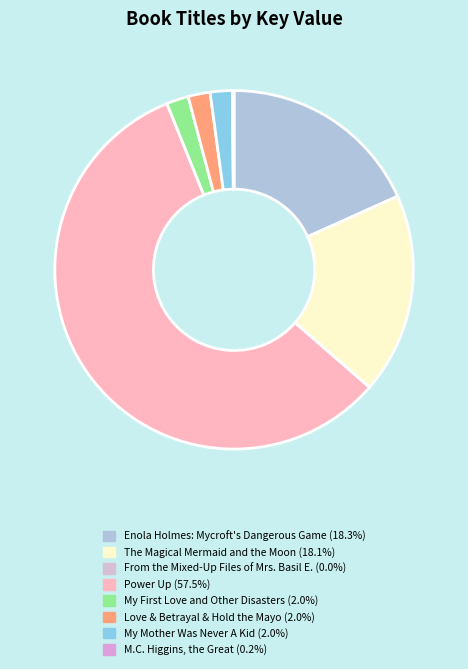

To the nearest percent, what percentage of the pie is Enola Holmes: Mycroft's Dangerous Game?

18%